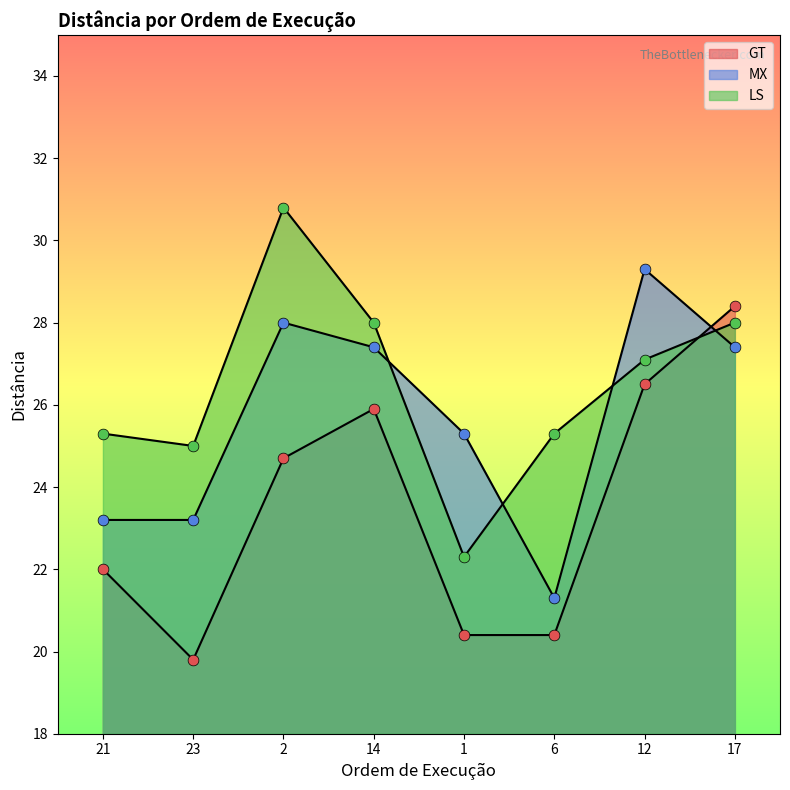

What is the total value across all series at 2?

83.5